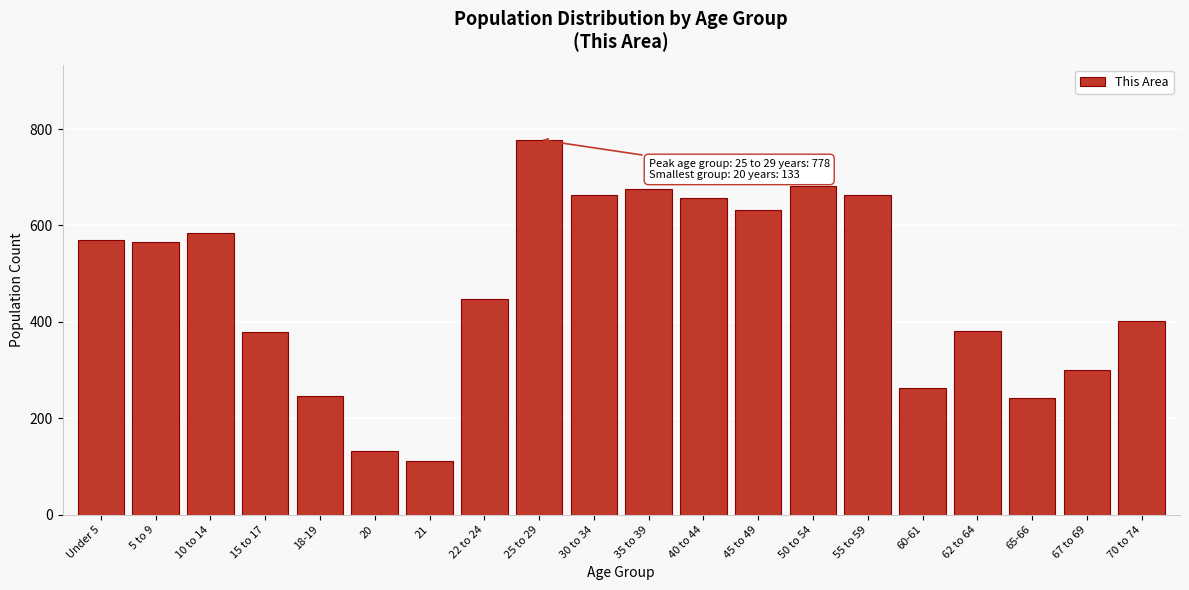

What is the ratio of the value at 5 to 9 to the value at 45 to 49?

0.9